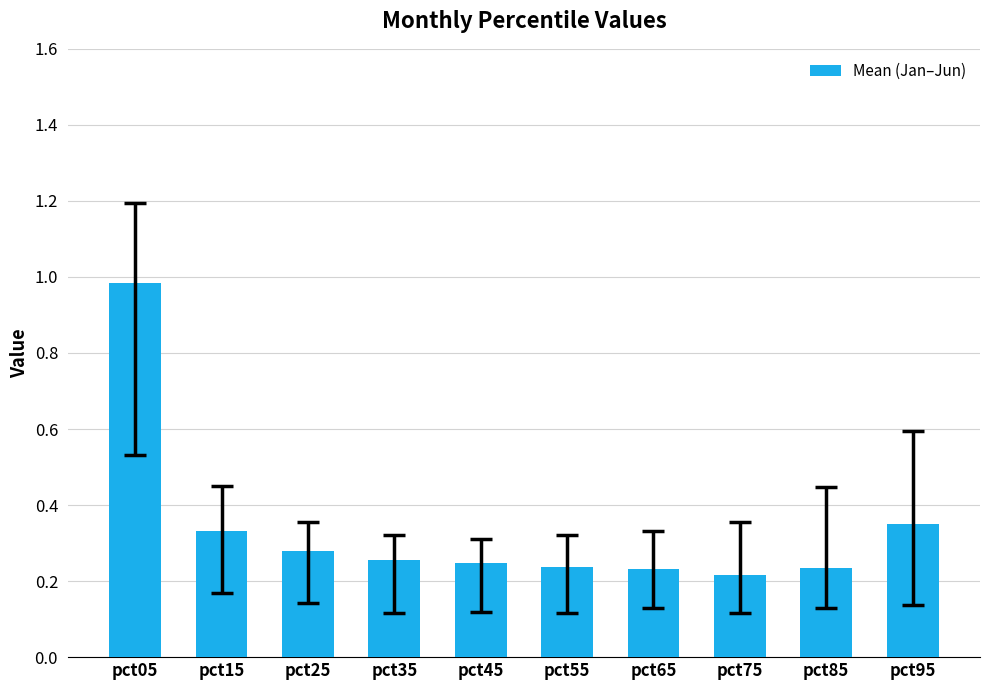

Where is the data nearest to the value 0?

pct75